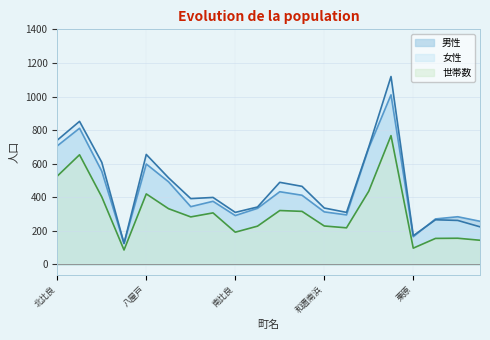

How many data points in 世帯数 are less than 307?

10